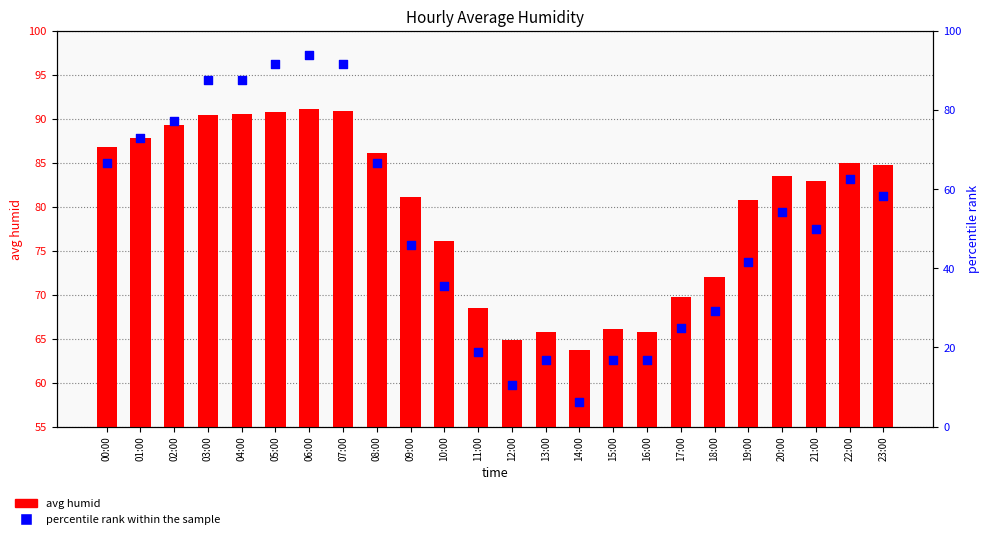

At which category is the sum across all series the highest?

06:00